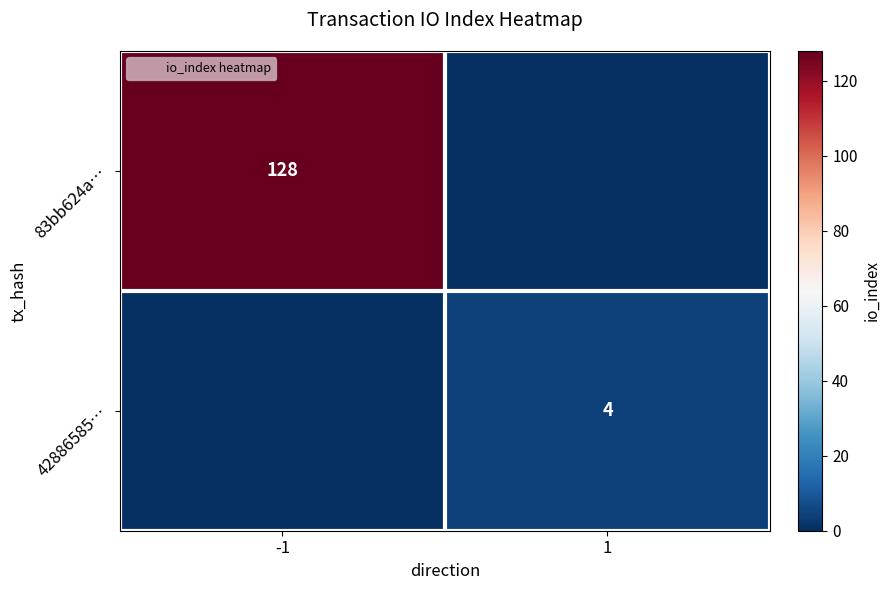

Between 1 and -1, which is larger?

-1